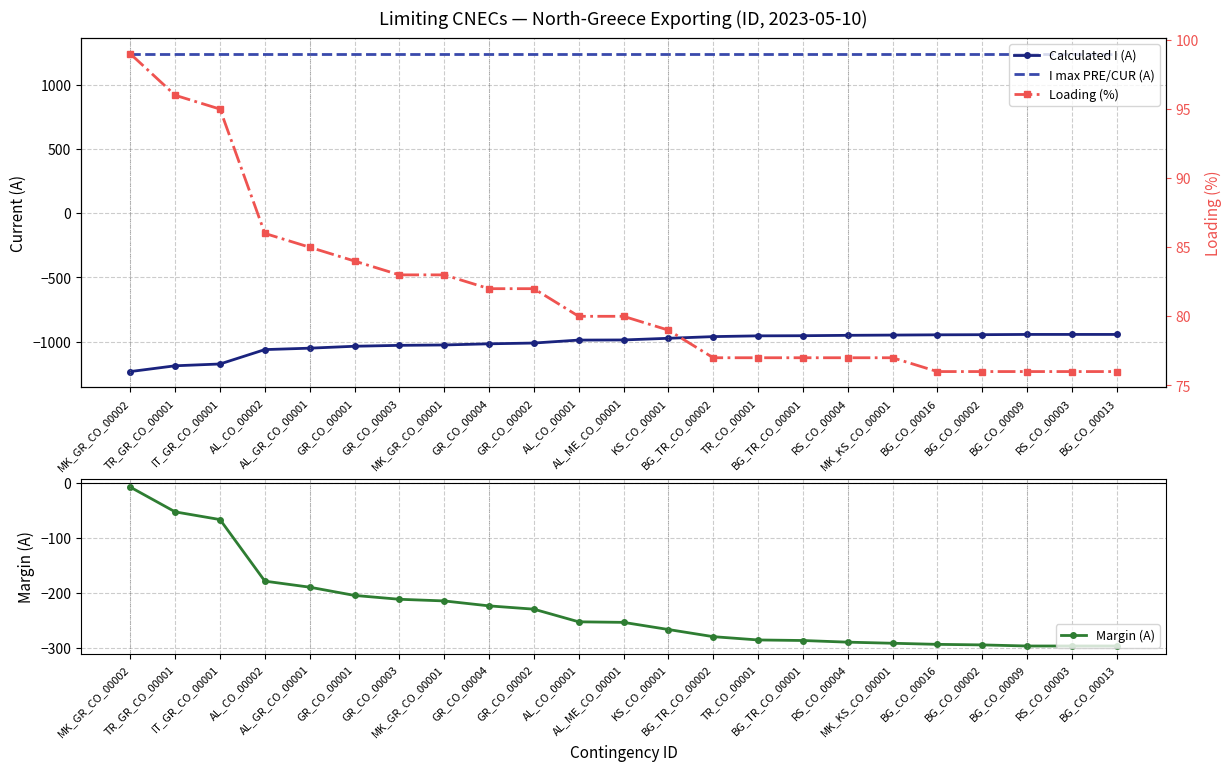

Is it true that Margin (A) equals -69 at AL_CO_00001?

False